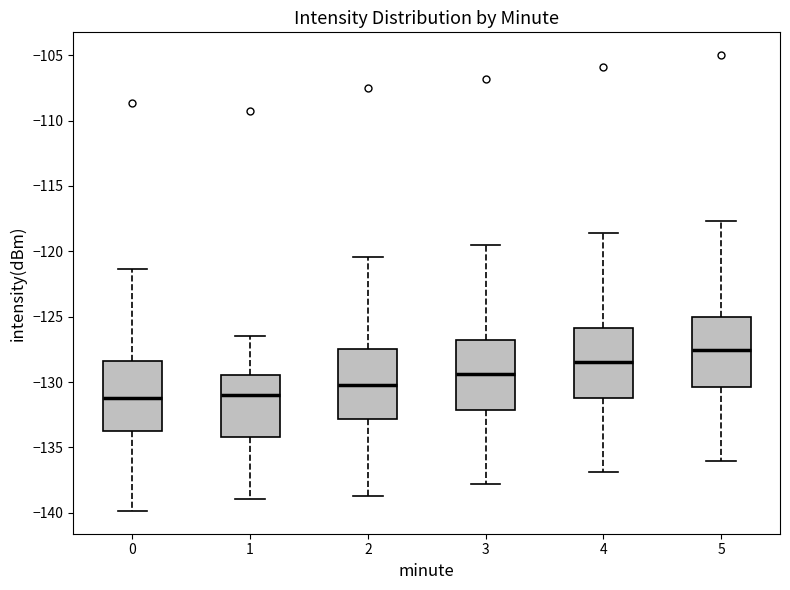

Reading left to right, read every box against the y-axis: the position of its median line, the range the box covers, and the ends of its whiskers. The values are not printed on the chart, so give them approximately, as read against the axis.

0: median -131.0, box -134.0 to -128.5, whiskers -140.0 to -121.5
1: median -131.0, box -134.0 to -129.5, whiskers -139.0 to -126.5
2: median -130.0, box -133.0 to -127.5, whiskers -138.5 to -120.5
3: median -129.5, box -132.0 to -127.0, whiskers -138.0 to -119.5
4: median -128.5, box -131.0 to -126.0, whiskers -137.0 to -118.5
5: median -127.5, box -130.5 to -125.0, whiskers -136.0 to -117.5